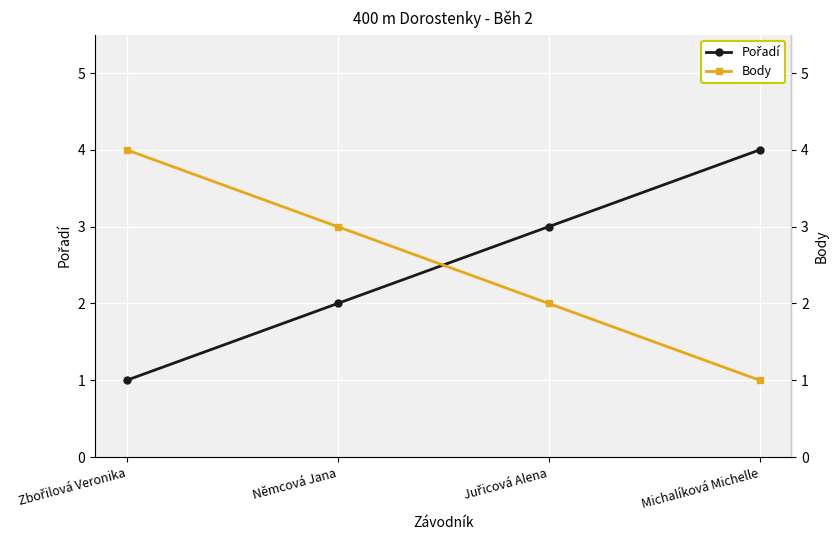

Which series has the largest range (max minus min)?

Pořadí